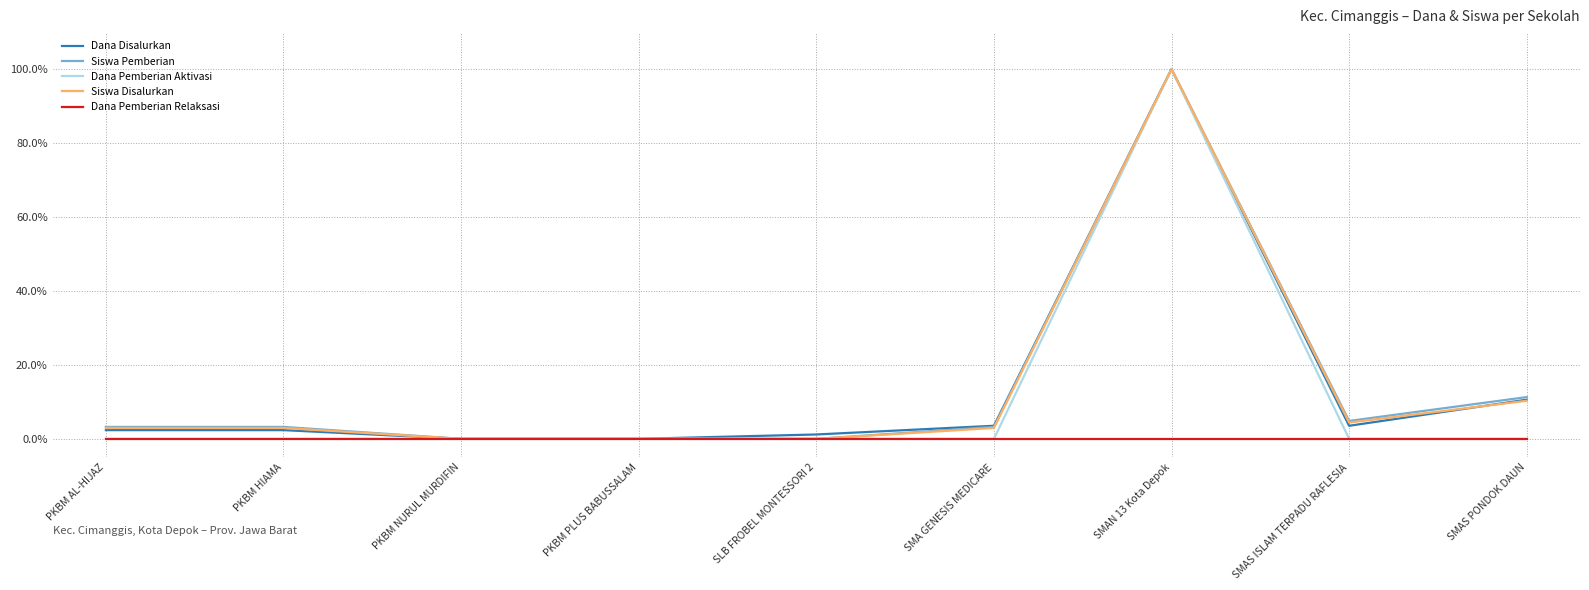

At which category does the chart reach its peak across all series?

SMAN 13 Kota Depok